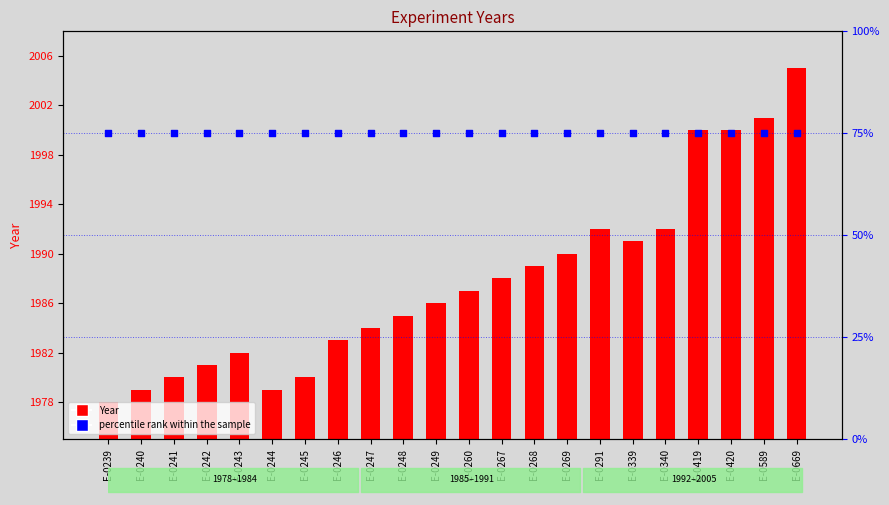

Which series has the widest spread of Y values?

Year